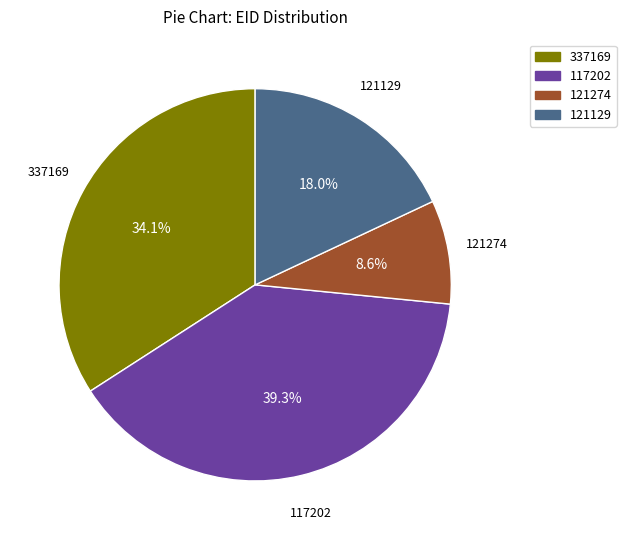

What is the smallest slice in the pie chart?

121274